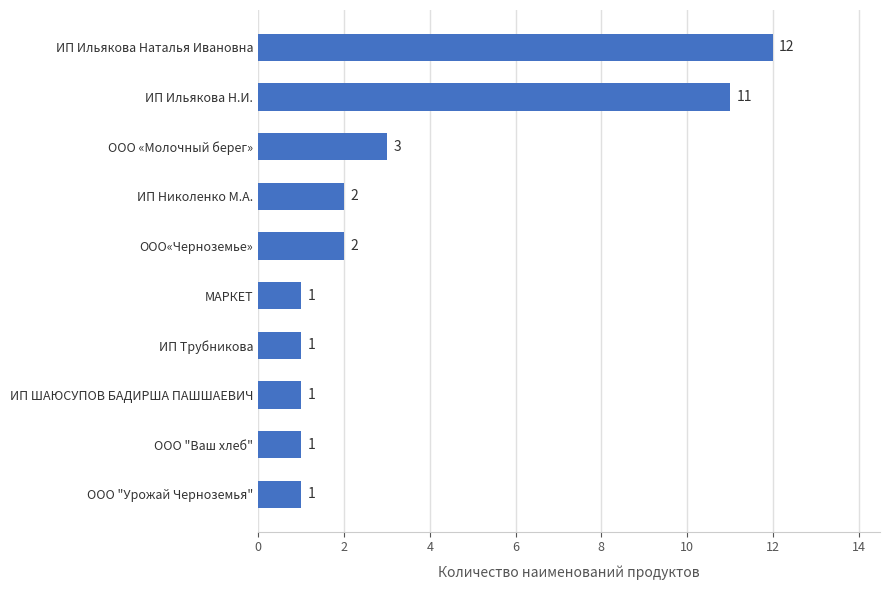

Reading bottom to top, transcribe all the data shown in this chart.

1	1	1	1	1	2	2	3	11	12